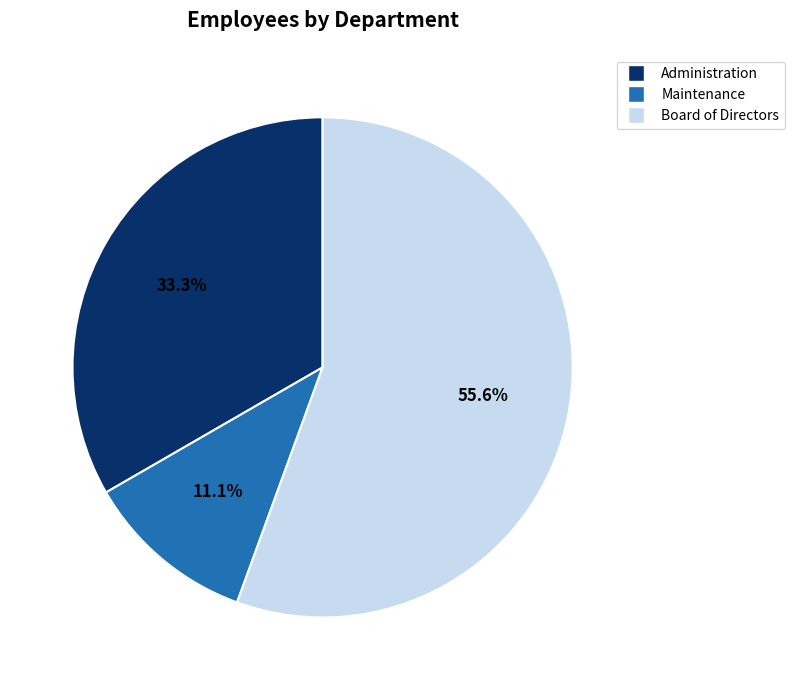

Is there any slice that represents more than half of the pie?

Yes